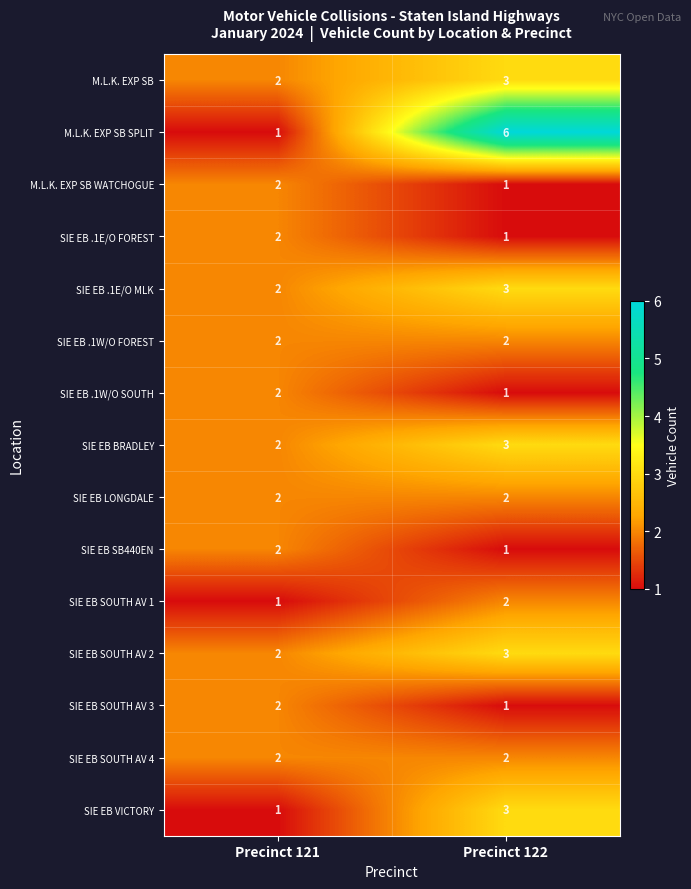

What is the sum of all SIE EB BRADLEY values?

5